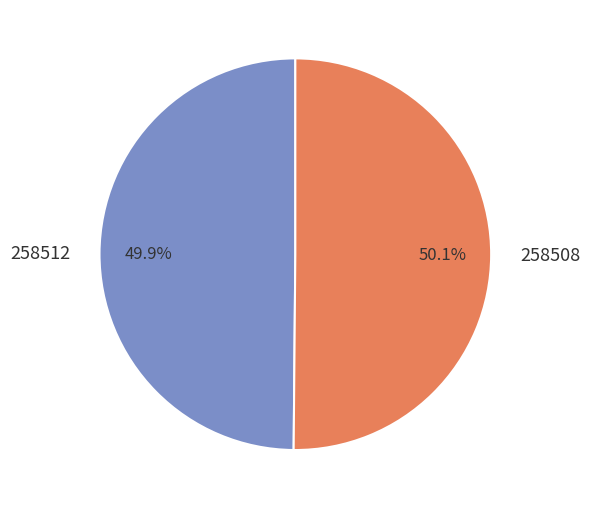

Is there a majority slice in this chart?

Yes